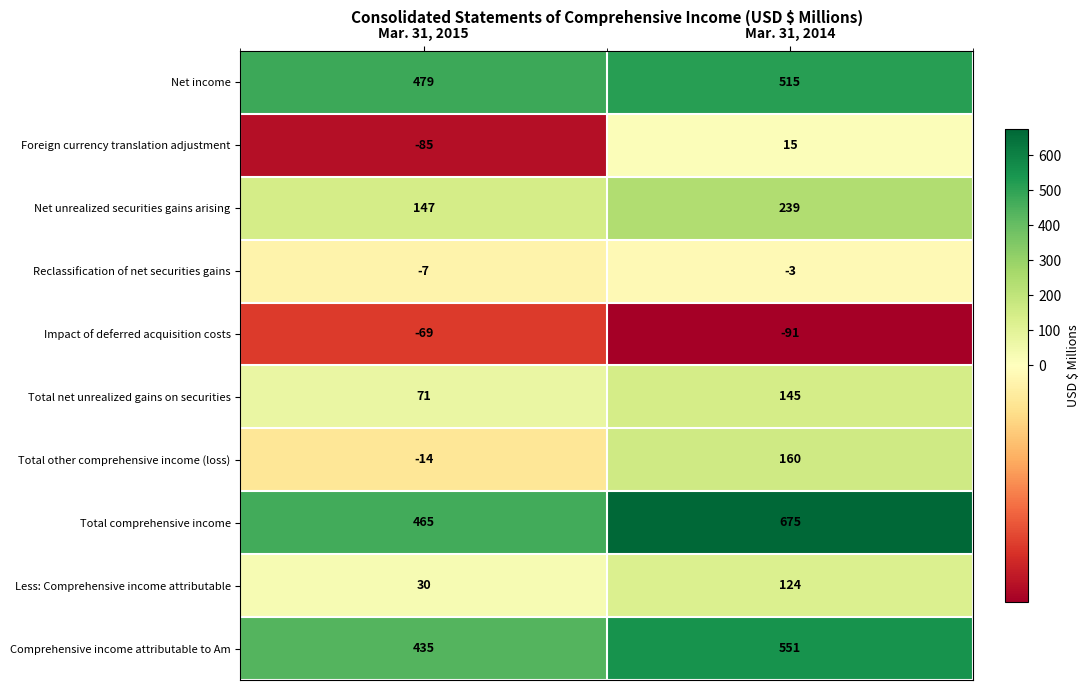

Which series changed the most between Mar. 31, 2015 and Mar. 31, 2014?

Total comprehensive income